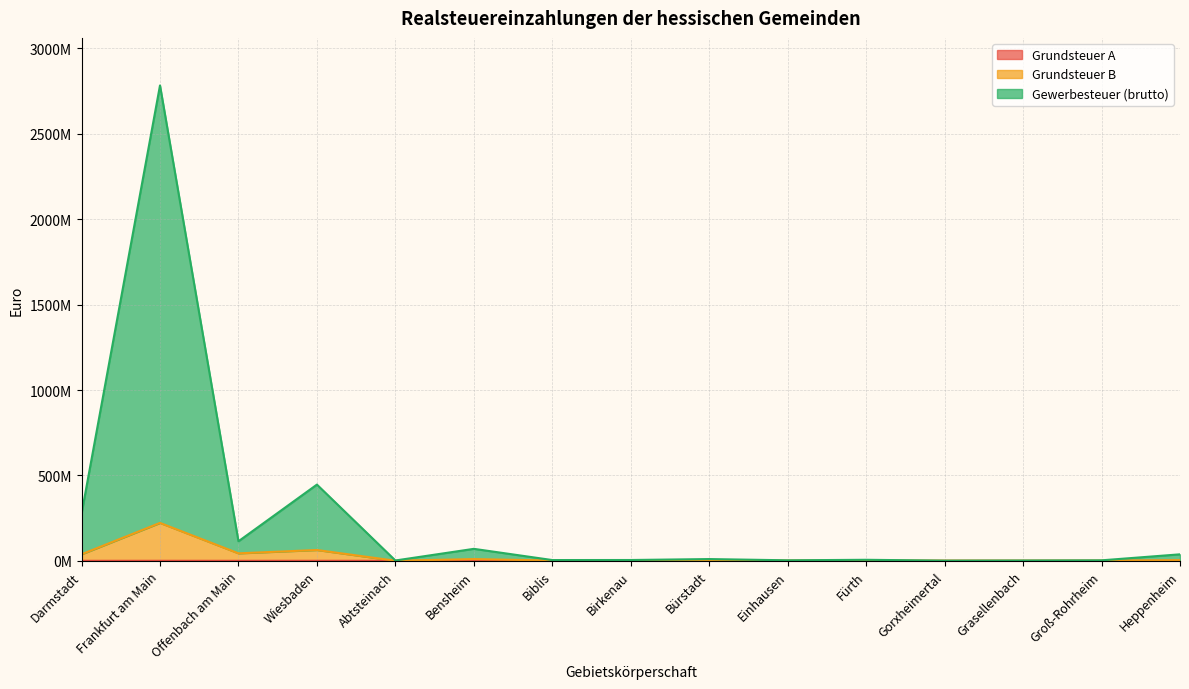

Which series has the largest total across all categories?

Gewerbesteuer (brutto)